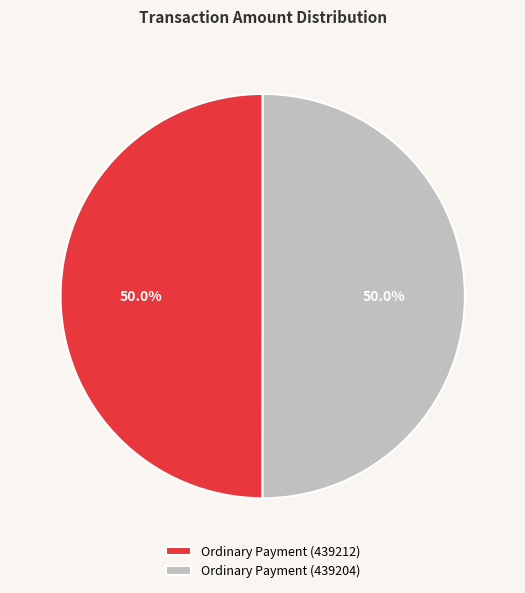

How much of the chart is everything except Ordinary Payment (439204)?

50.0%